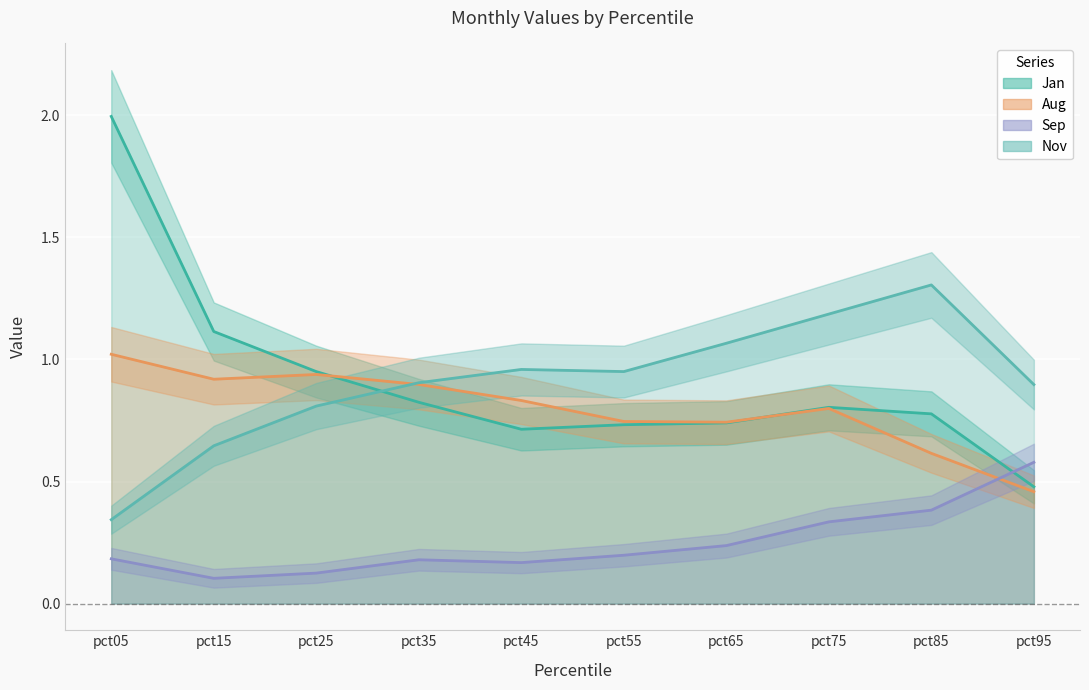

Between pct55 and pct75, which series saw the biggest shift?

Nov